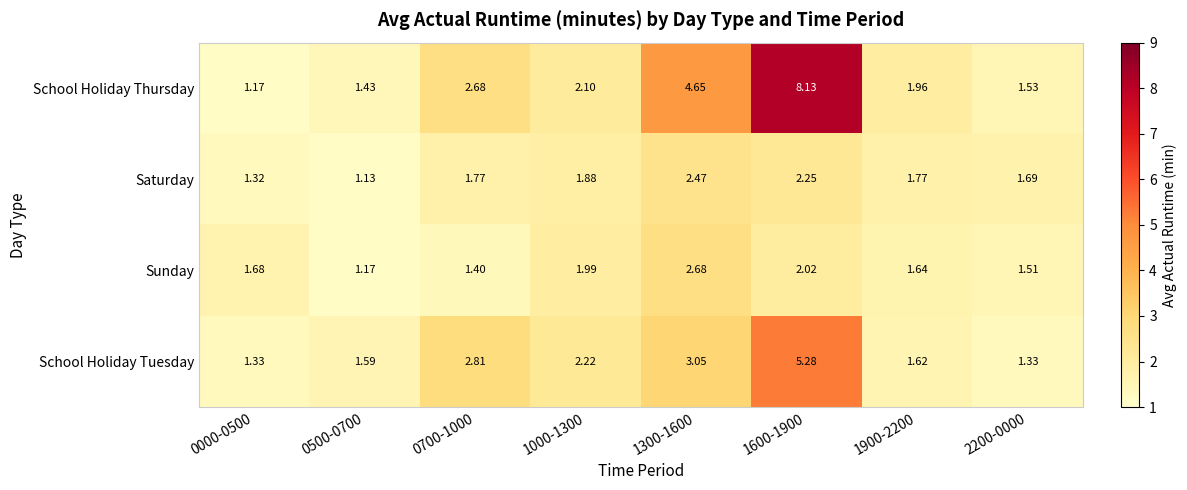

Rank the series at 1900-2200 from lowest to highest value.

School Holiday Tuesday, Sunday, Saturday, School Holiday Thursday